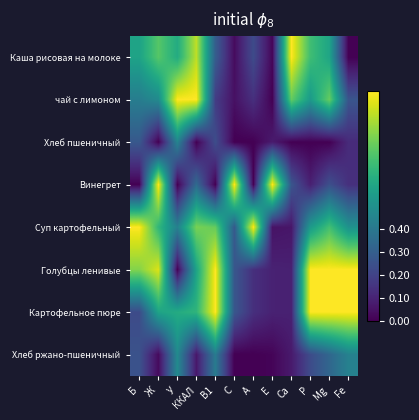

What is the total value across all series at Р?

4.1